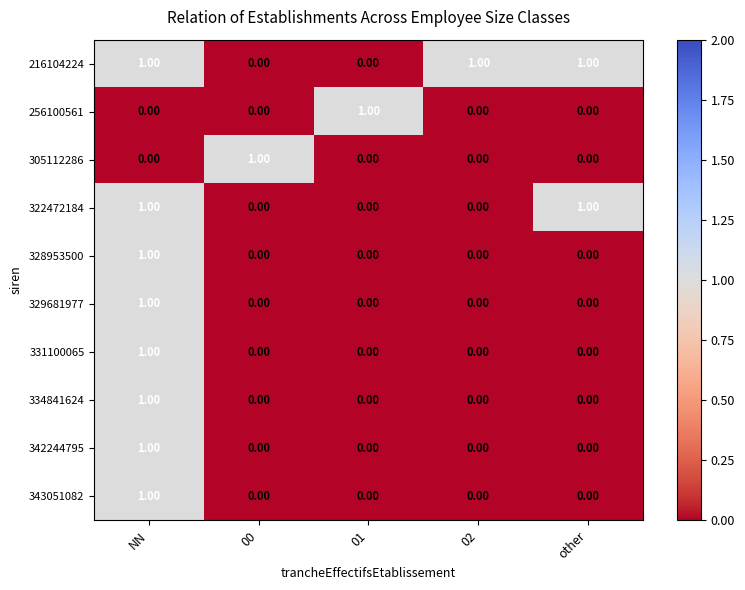

What is the total value across all series at other?

2